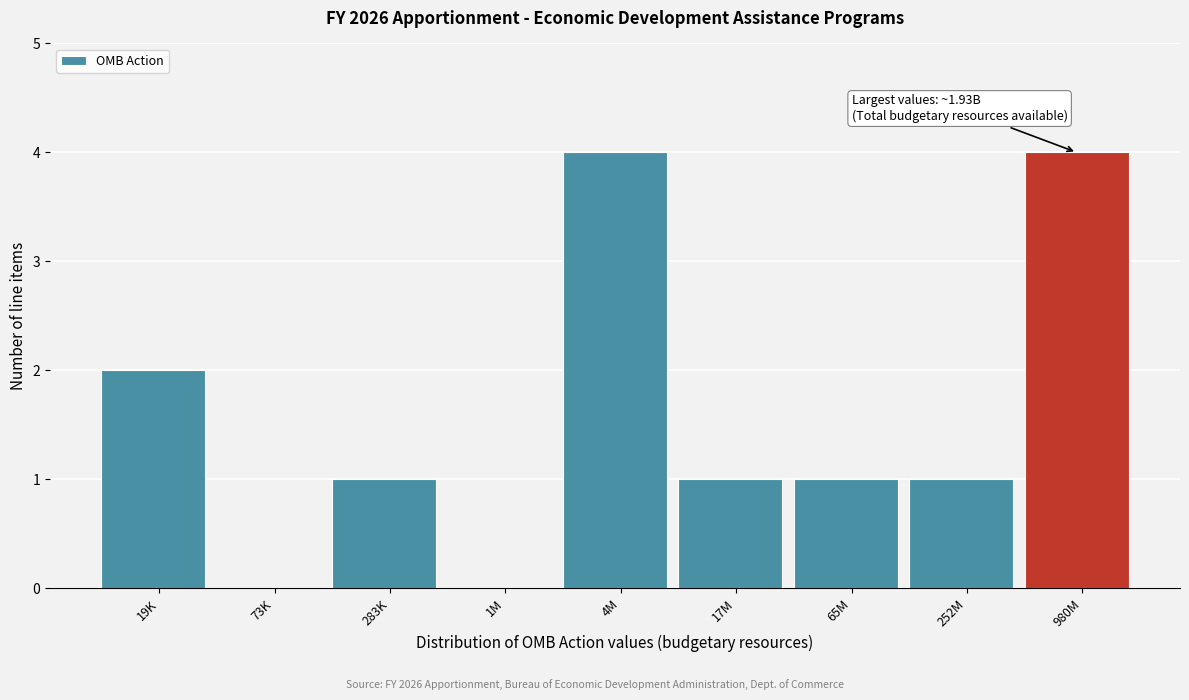

Reading right to left, what are all the values shown in this chart?

980M=4	252M=1	65M=1	17M=1	4M=4	1M=0	283K=1	73K=0	19K=2